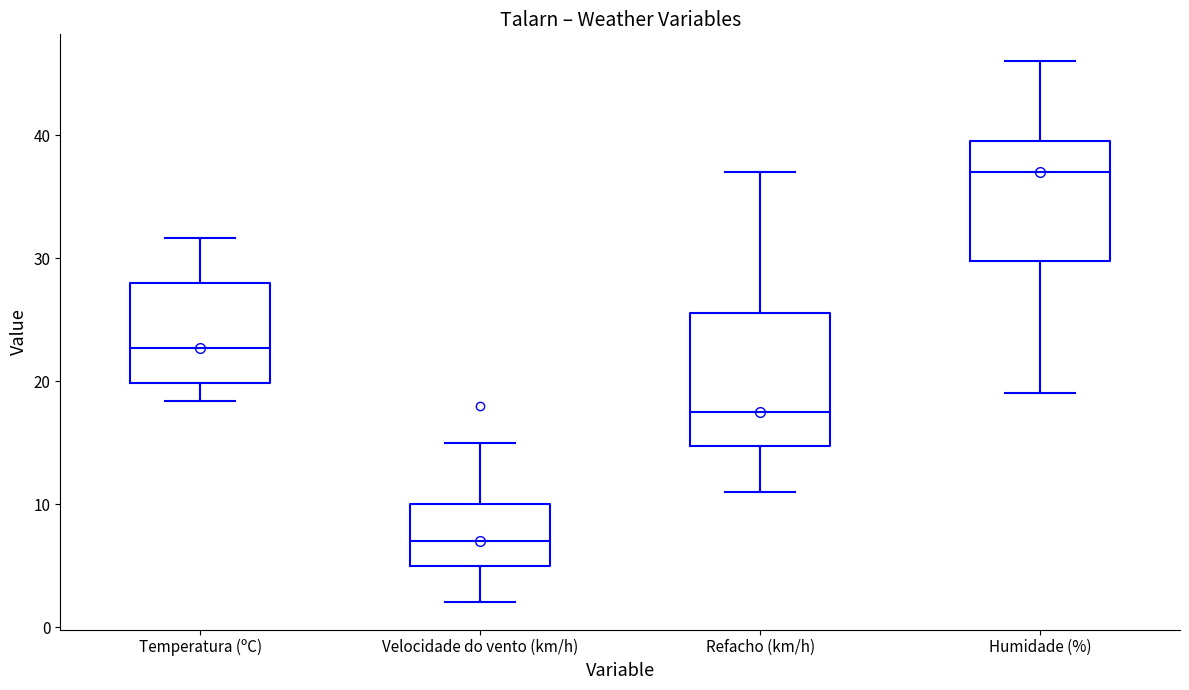

Reading left to right, read every box against the y-axis: the position of its median line, the range the box covers, and the ends of its whiskers. The values are not printed on the chart, so give them approximately, as read against the axis.

Temperatura (ºC): median 23, box 20 to 28, whiskers 18 to 32
Velocidade do vento (km/h): median 7, box 5 to 10, whiskers 2 to 15
Refacho (km/h): median 18, box 15 to 26, whiskers 11 to 37
Humidade (%): median 37, box 30 to 40, whiskers 19 to 46